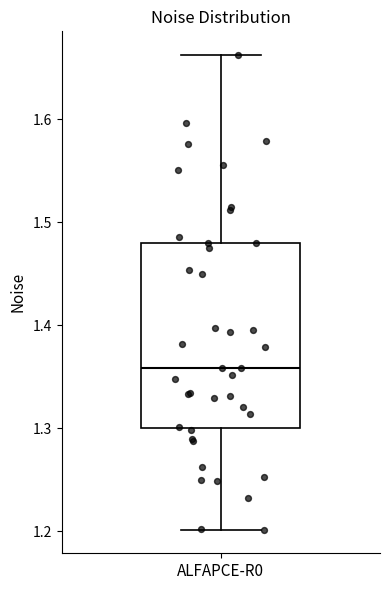

Where does the upper whisker of the box for ALFAPCE-R0 end on the y-axis? The values are not printed on the chart, so give them approximately, as read against the axis.

1.66